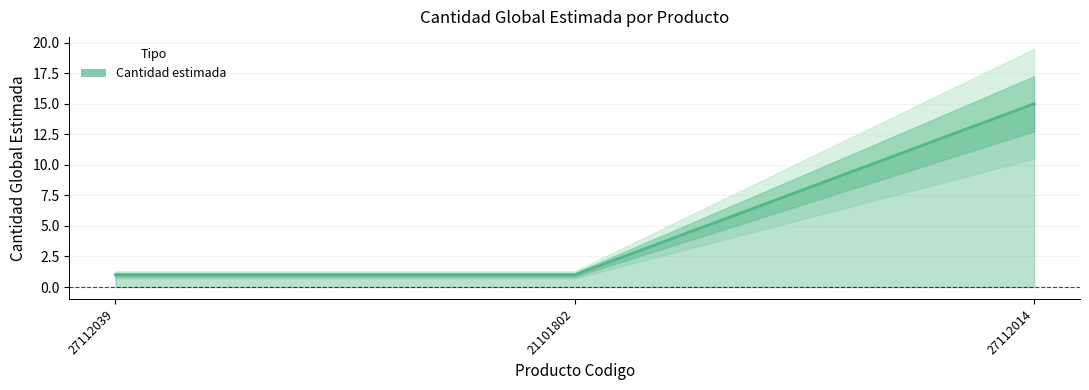

Count the number of data series in this chart.

1